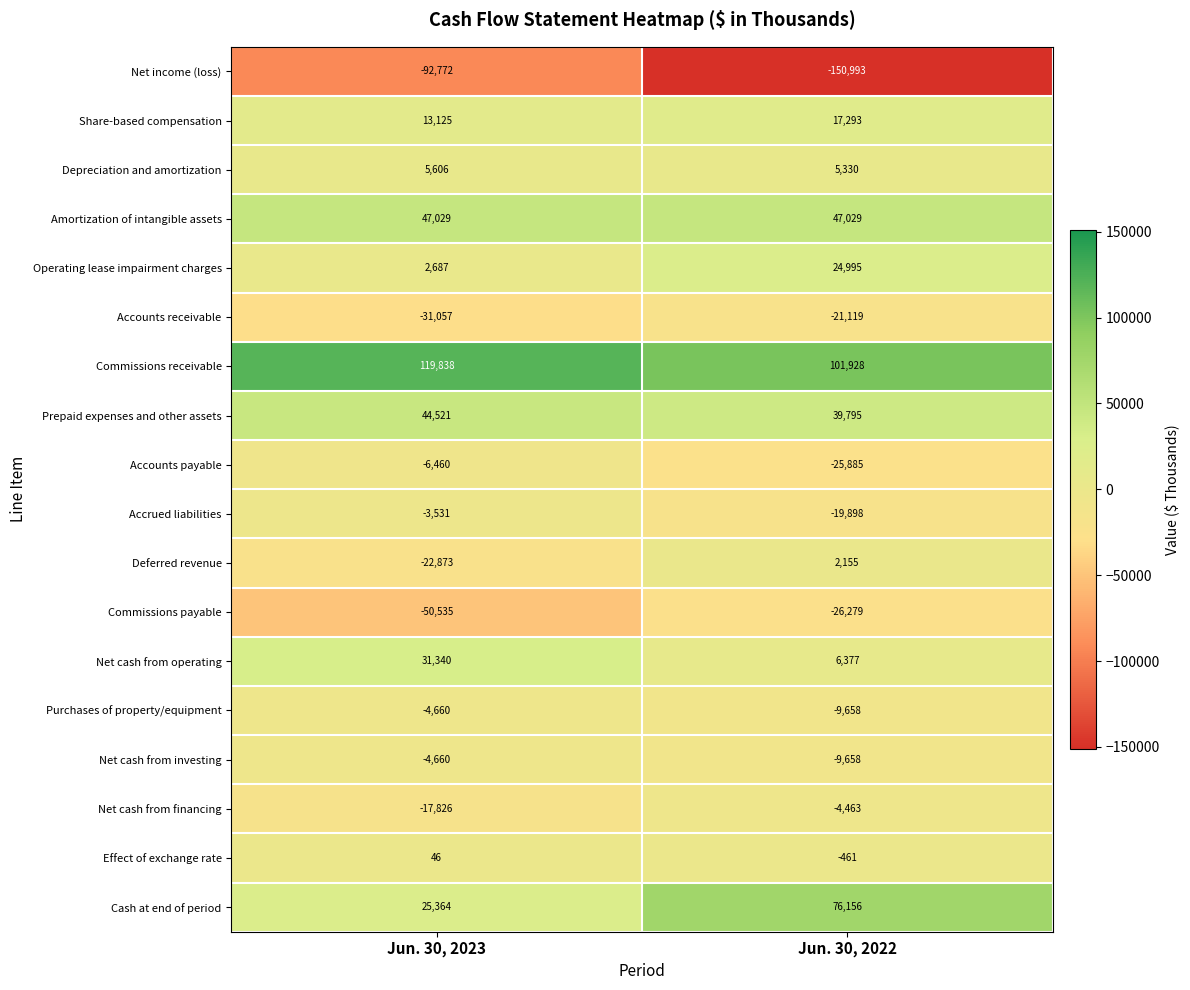

What is the total value across all series at Jun. 30, 2022?

52644